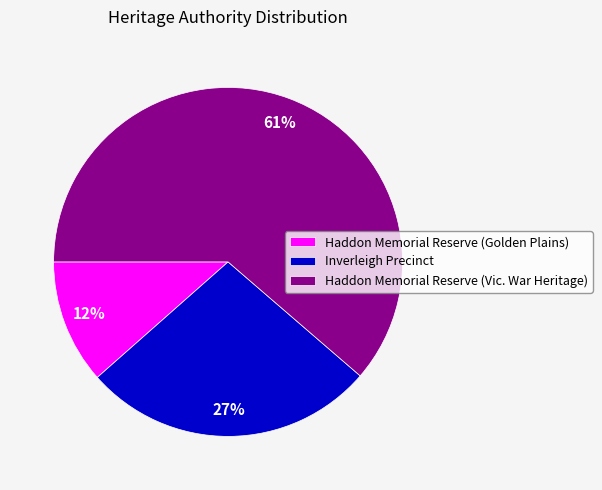

Rank the categories by value from highest to lowest.

Haddon Memorial Reserve (Vic. War Heritage), Inverleigh Precinct, Haddon Memorial Reserve (Golden Plains)